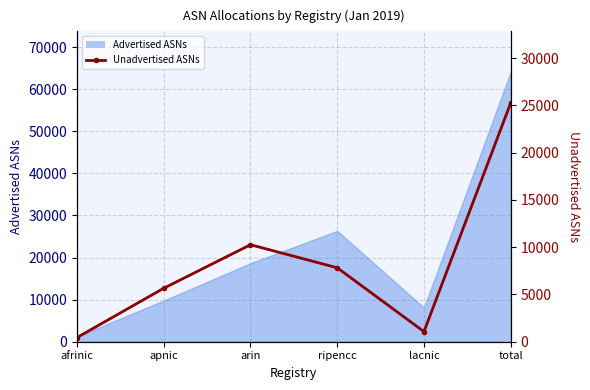

Which category has the highest value across all series?

total